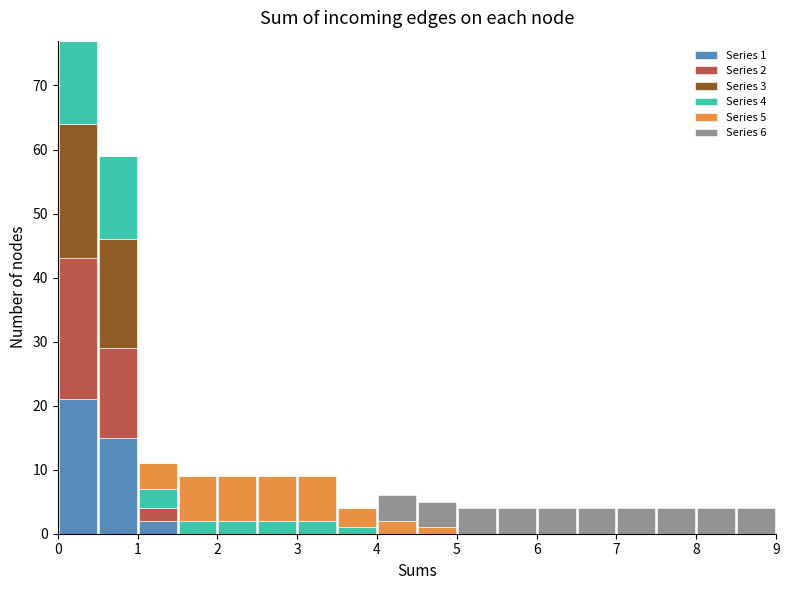

Which range on the x-axis has the tallest stacked bar (by total height)?

0.0 to 0.5